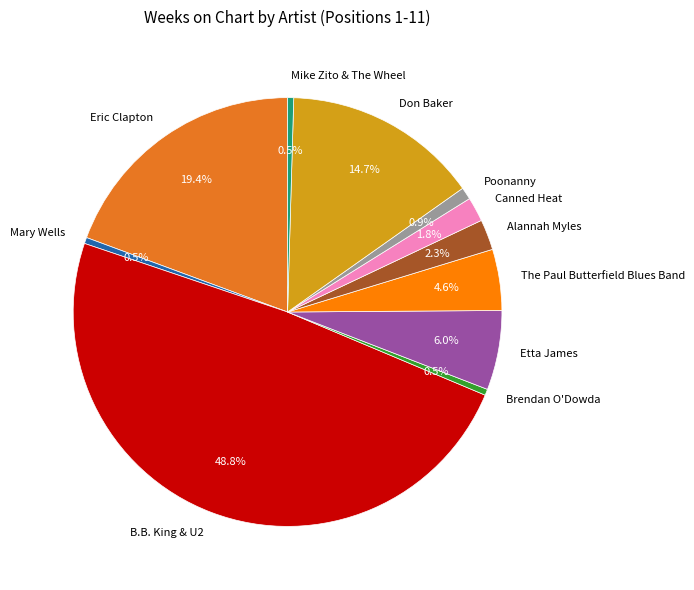

What is the largest slice in the pie chart?

B.B. King & U2